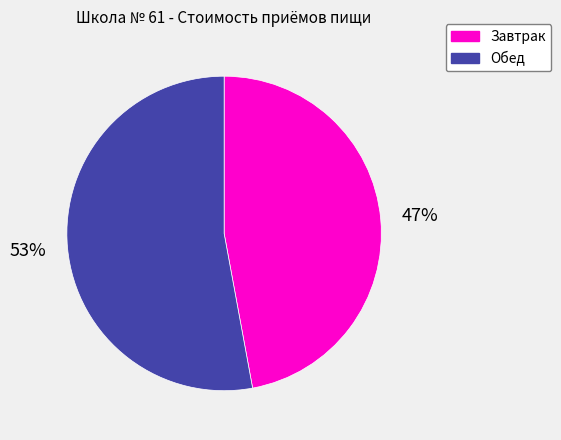

Combined, do Обед and Завтрак account for over 50%?

Yes